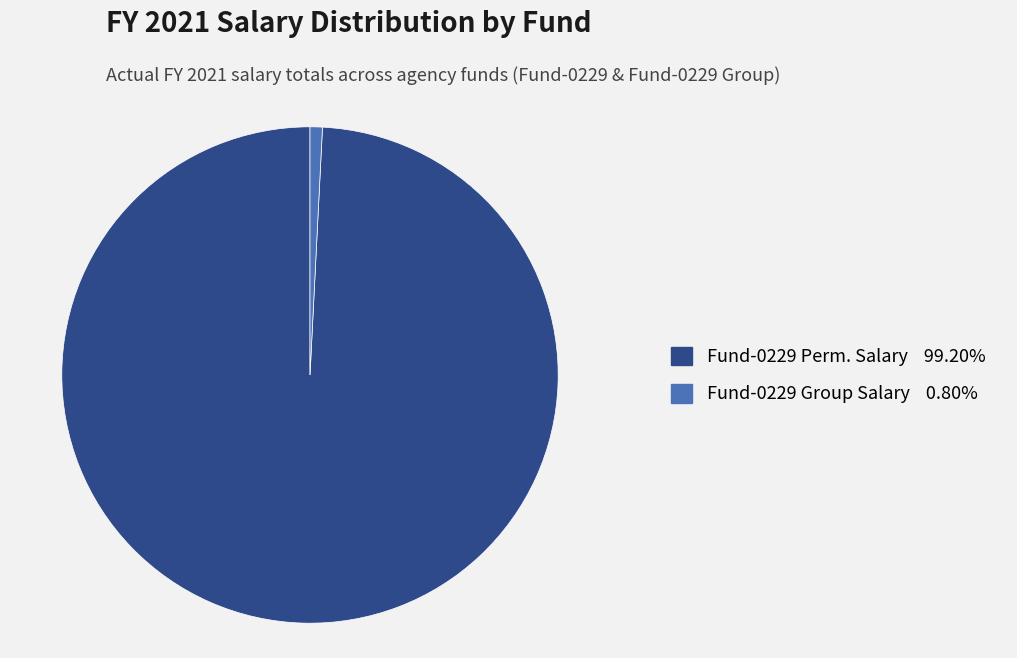

Is there a majority slice in this chart?

Yes